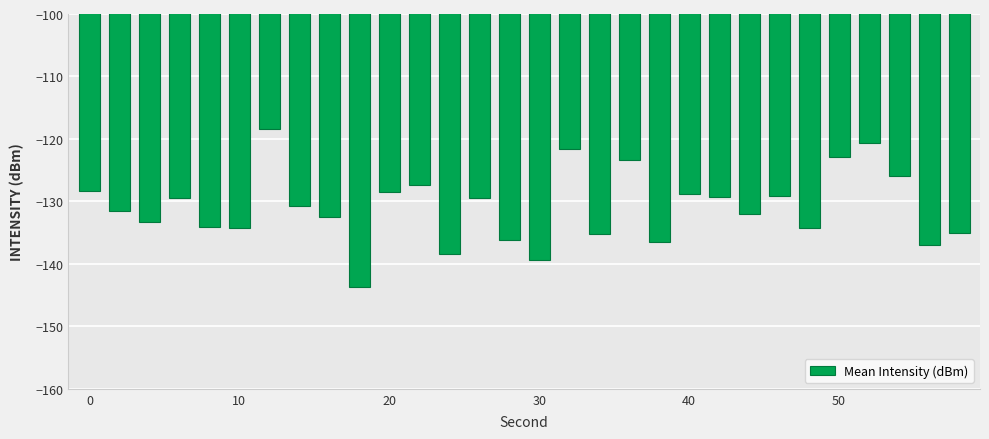

What is the greatest value displayed?

-118.5